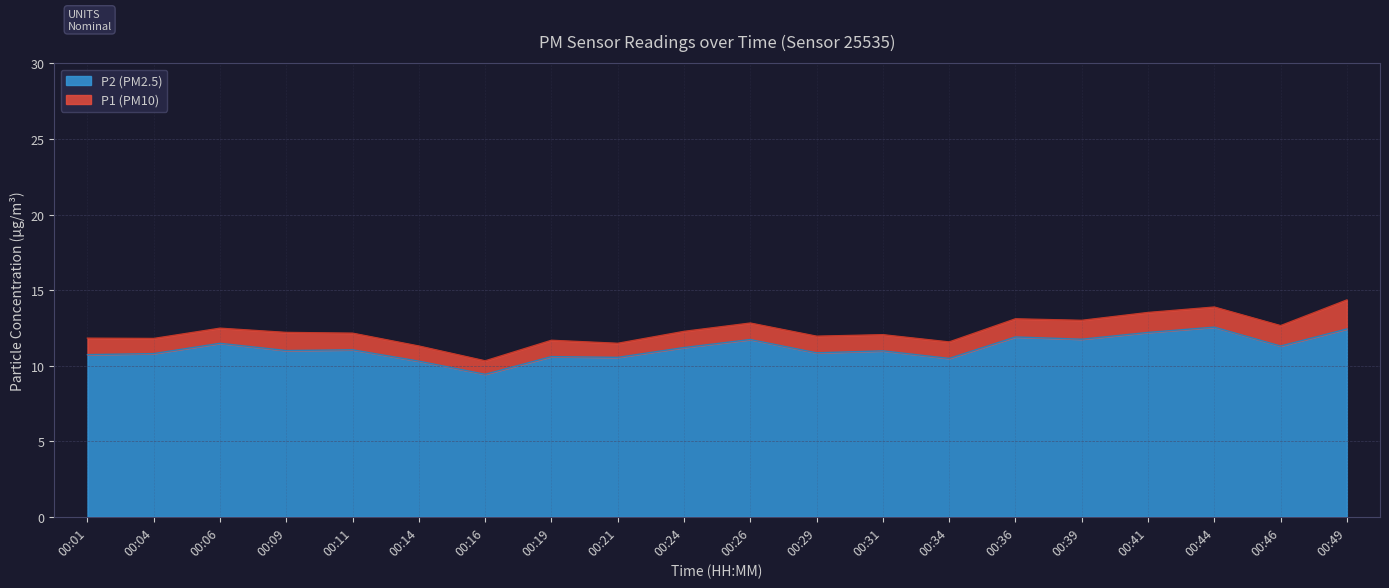

At which category is the sum across all series the highest?

00:49